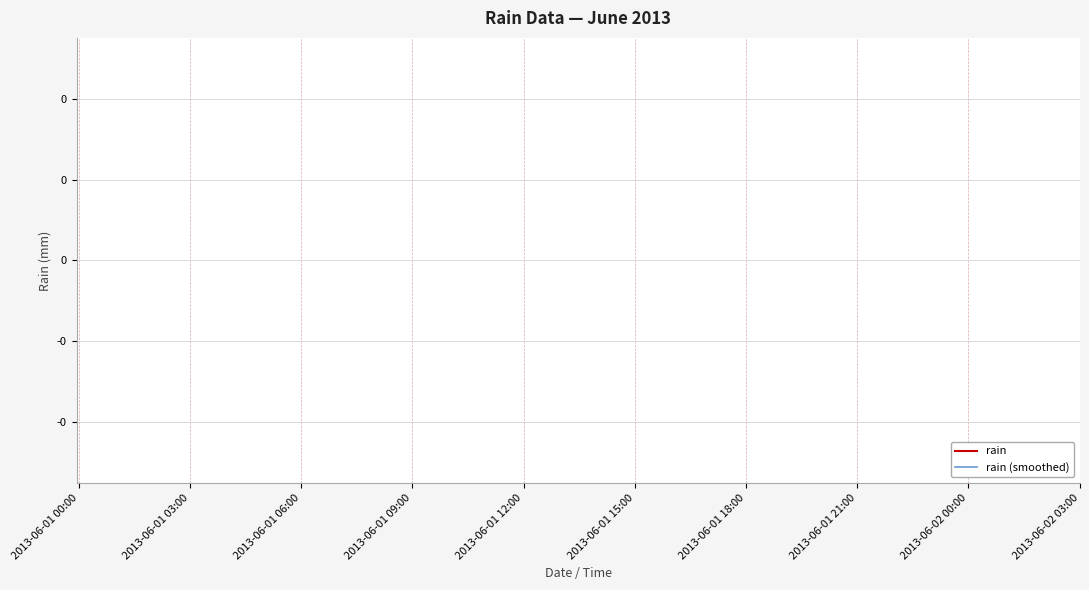

True or false: rain (smoothed) and rain cross at least once.

False